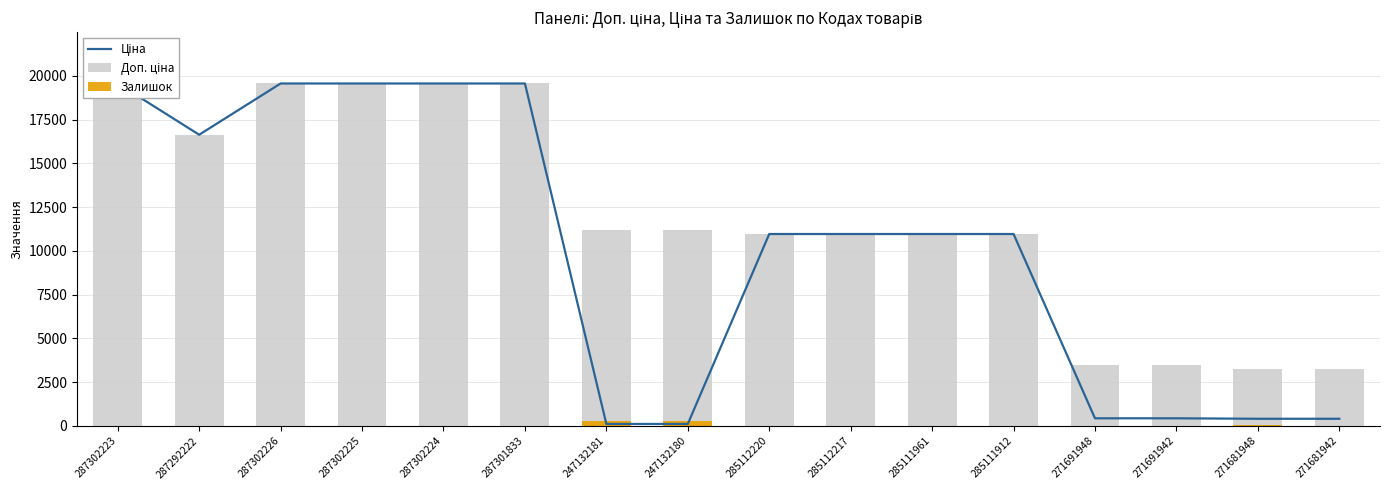

What is the spread (max minus min) of values at 285112217?

10947.4